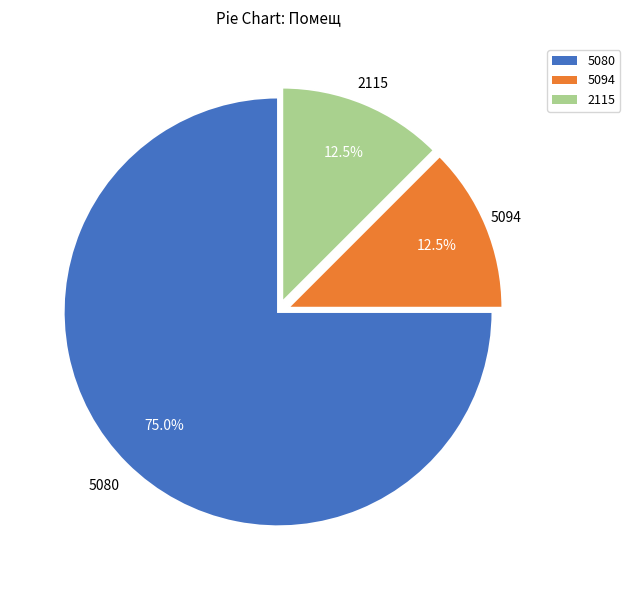

Approximately how many times larger is the value at 5080 compared to 2115?

6.0